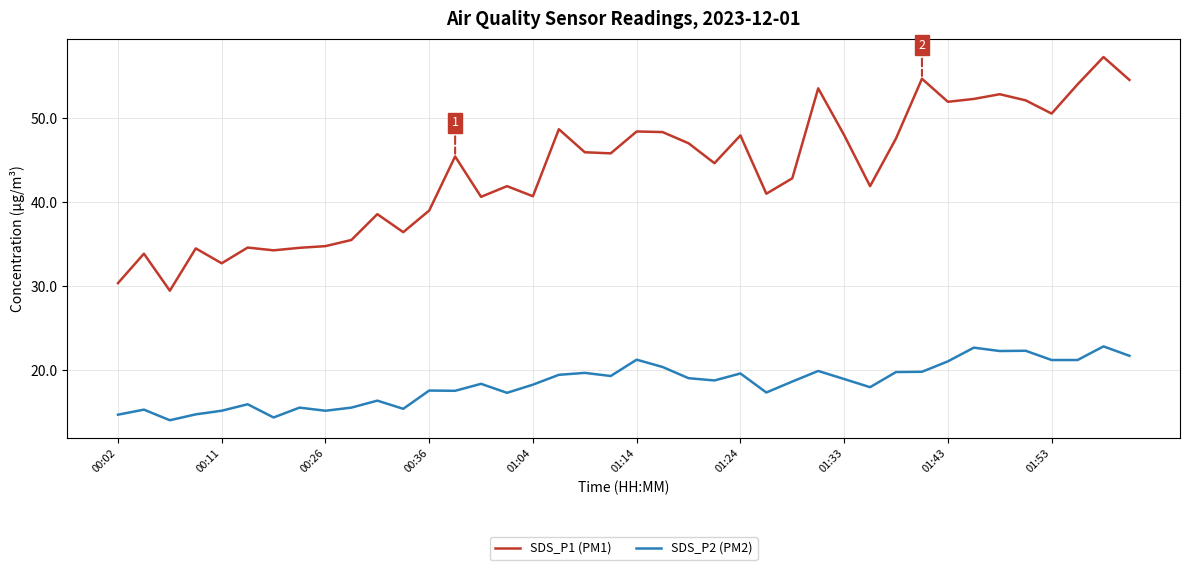

What are all the series names shown in the legend?

SDS_P1 (PM1), SDS_P2 (PM2)